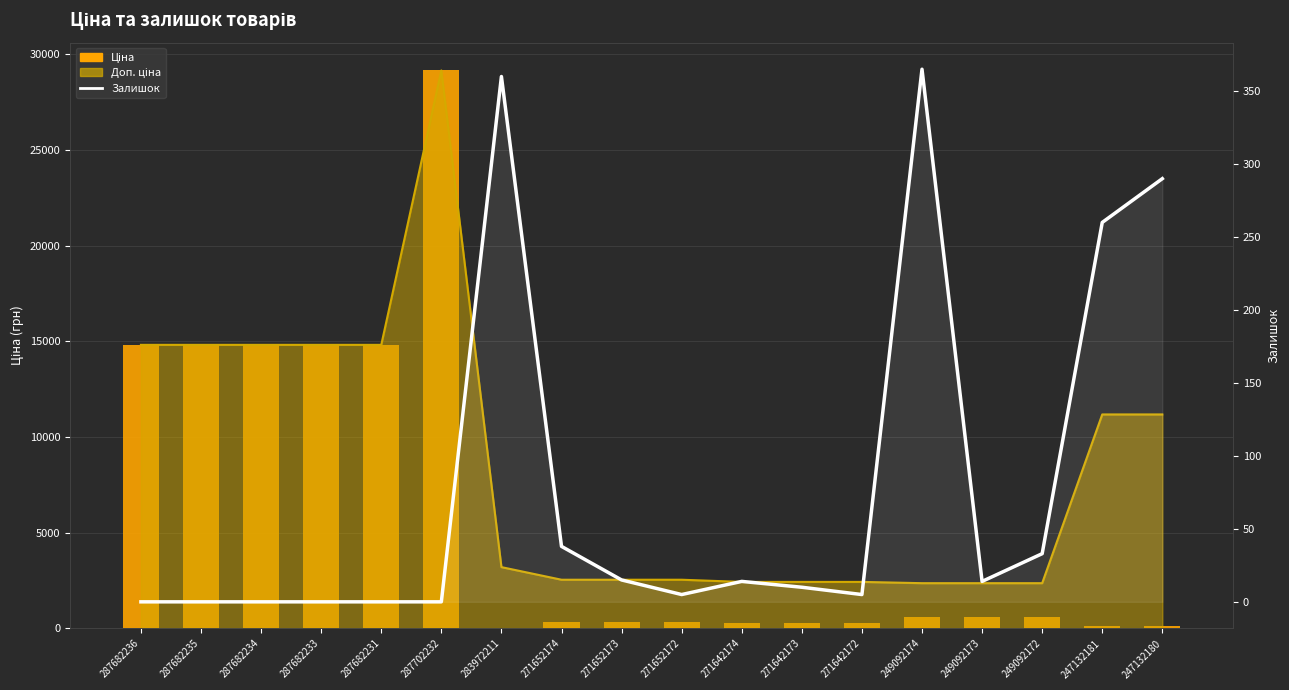

Is it true that Залишок equals 0.0 at 287682235?

True